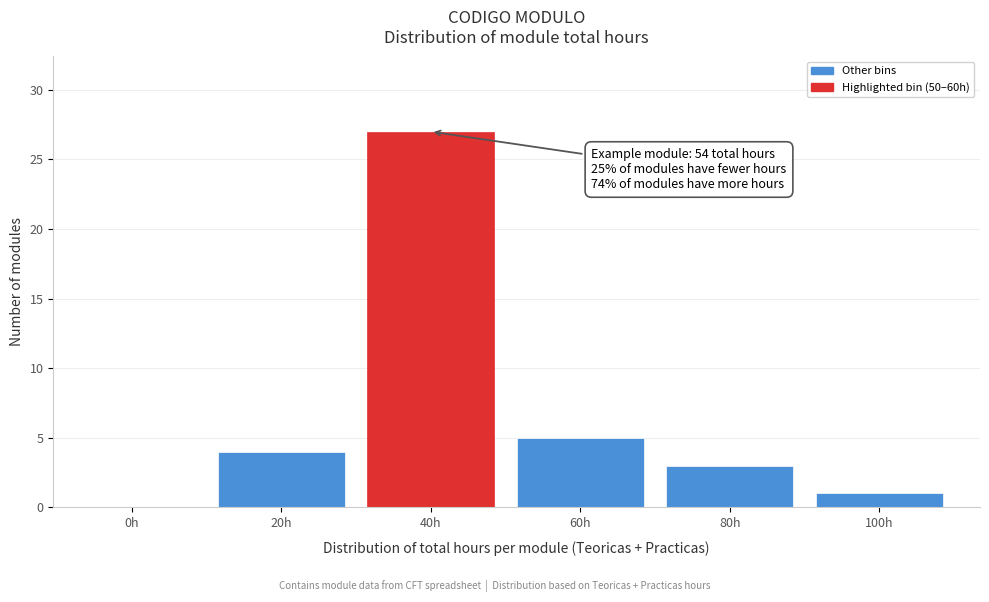

Reading left to right, extract all data points from this chart.

0h=0	20h=4	40h=27	60h=5	80h=3	100h=1